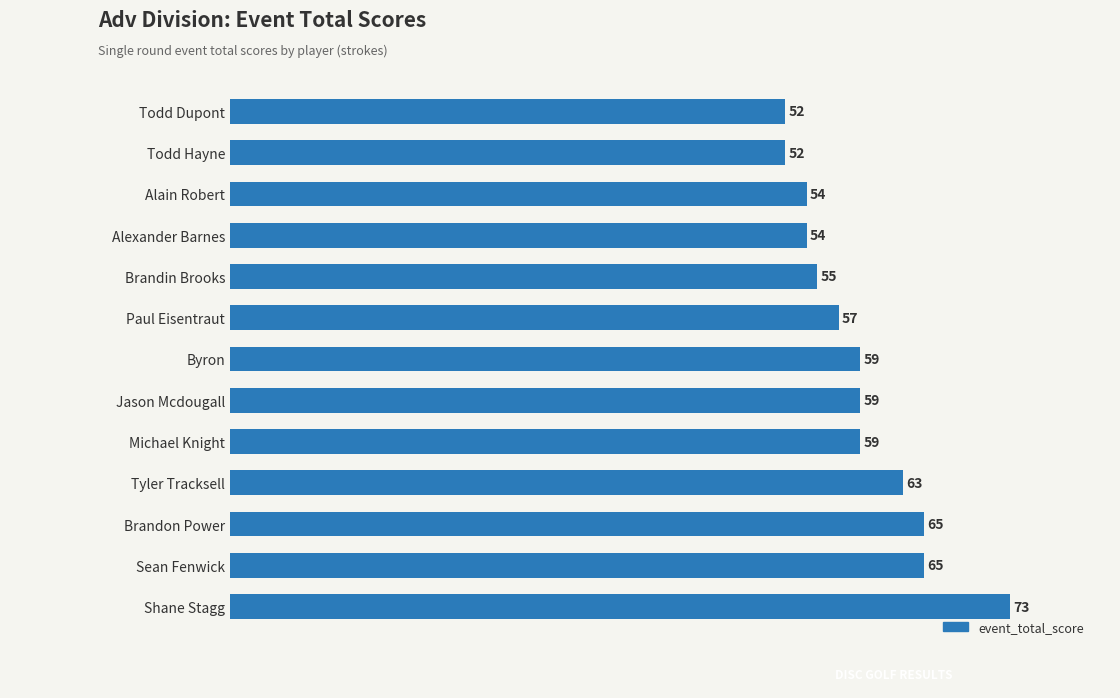

What is the maximum value shown in the chart?

73